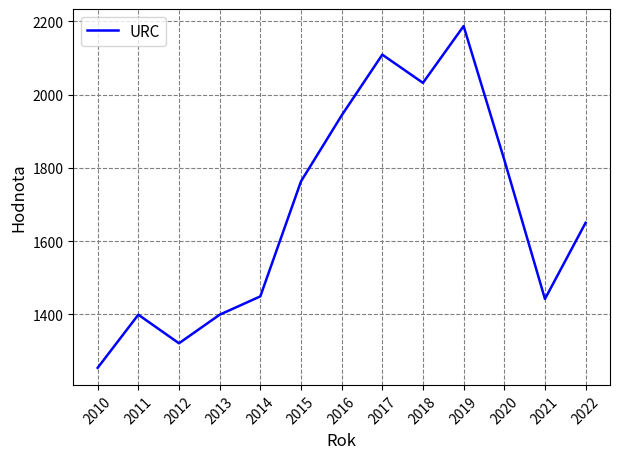

The chart shows a value of 3459 at 2019. True or false?

False